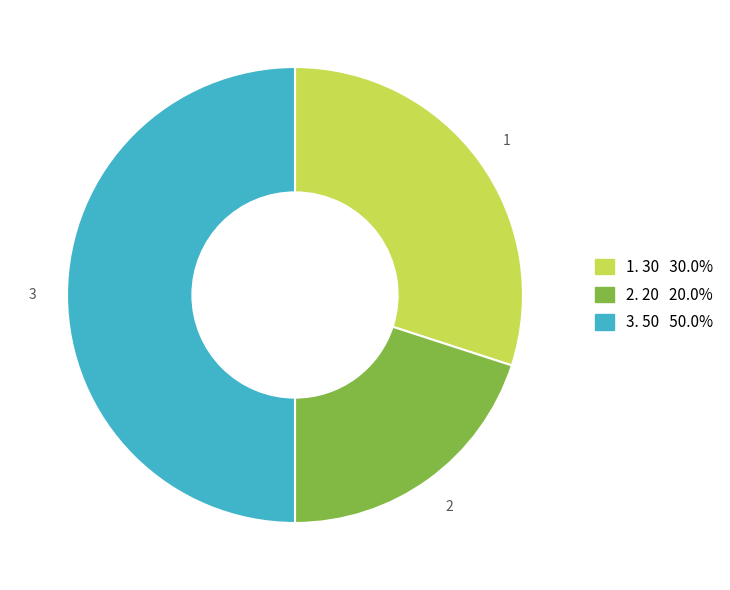

Is there any slice that represents more than half of the pie?

No